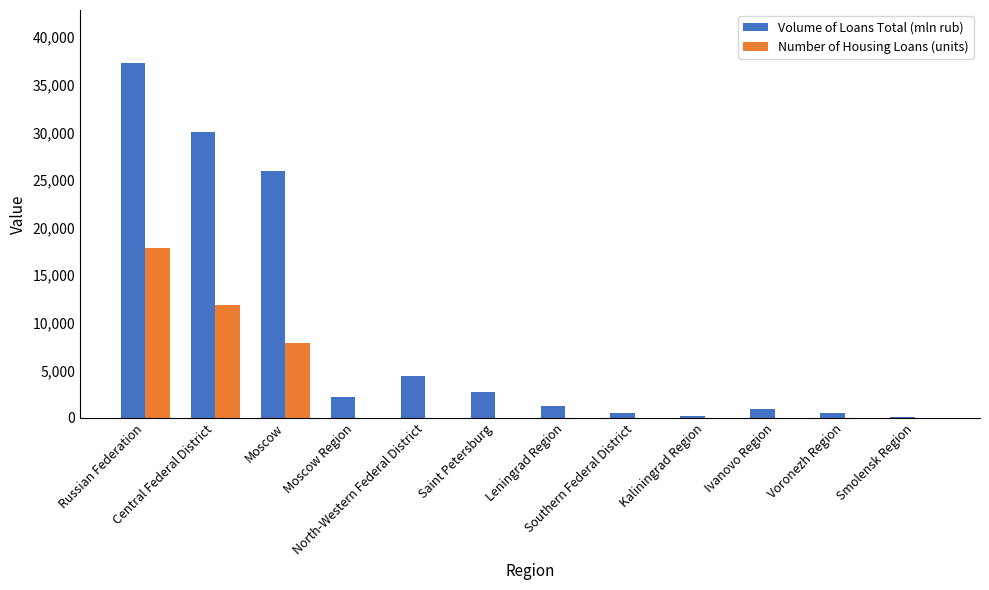

What is the maximum value shown in the chart?

37255